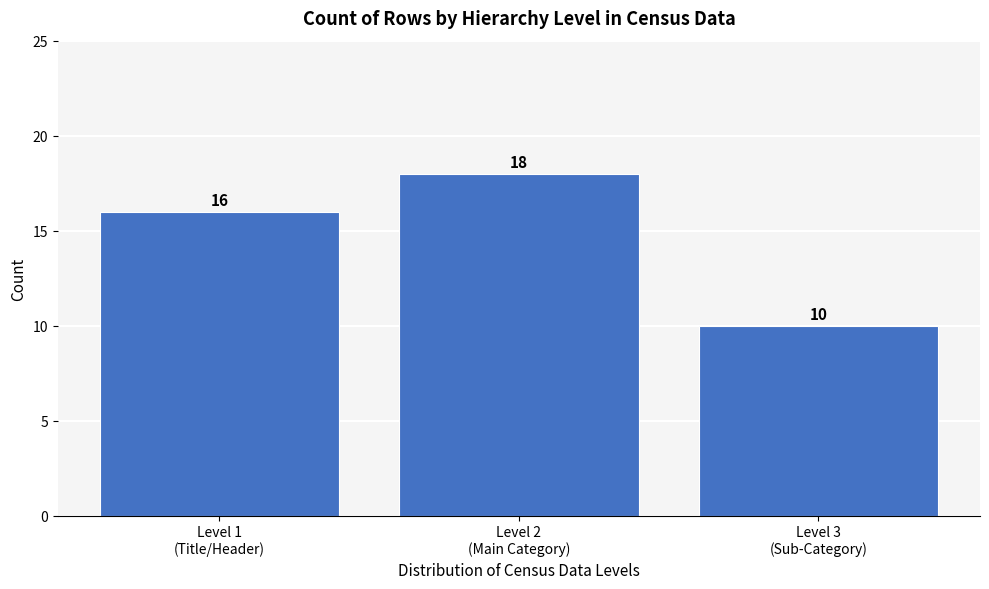

Reading left to right, list all the values displayed in this chart.

16	18	10